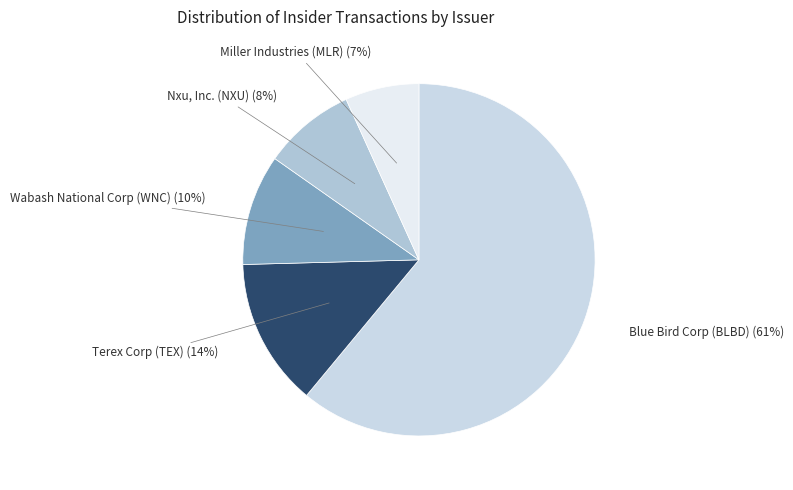

To the nearest percent, what is the difference between the Wabash National Corp (WNC) and Blue Bird Corp (BLBD) slice percentages?

51%